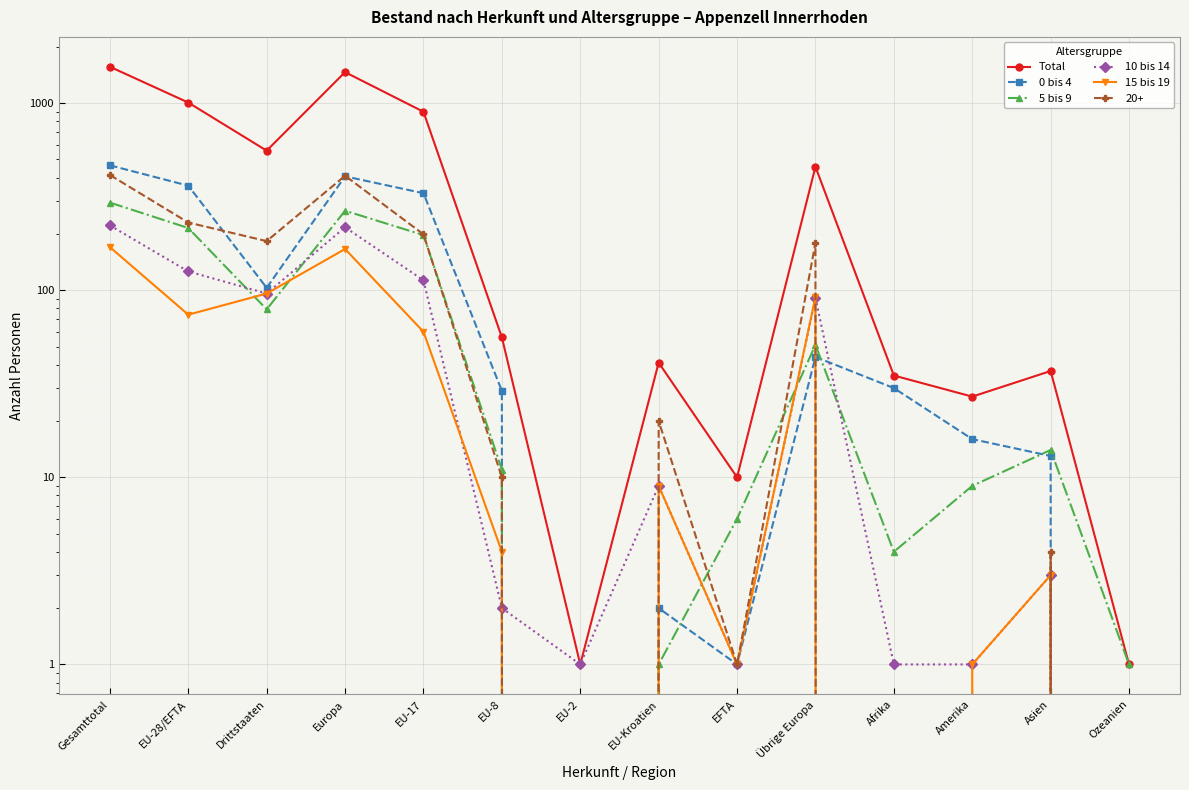

What is the minimum value for Total?

1